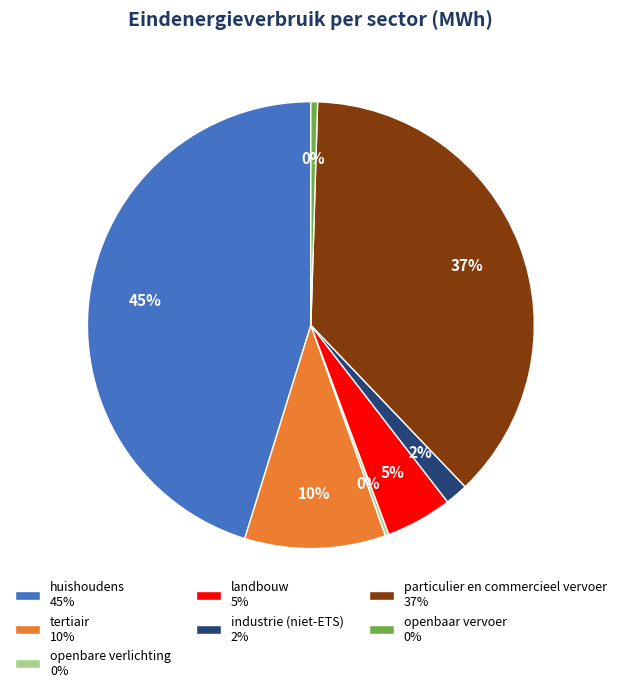

To the nearest percent, what is the average slice percentage?

14%